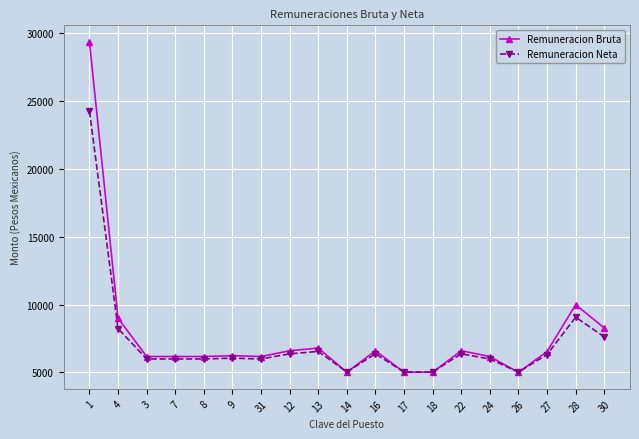

What is the label of the 6th point from the right?

22